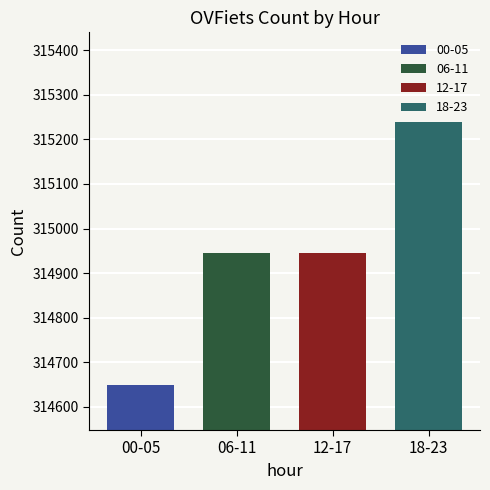

Which series has the largest range (max minus min)?

00-05